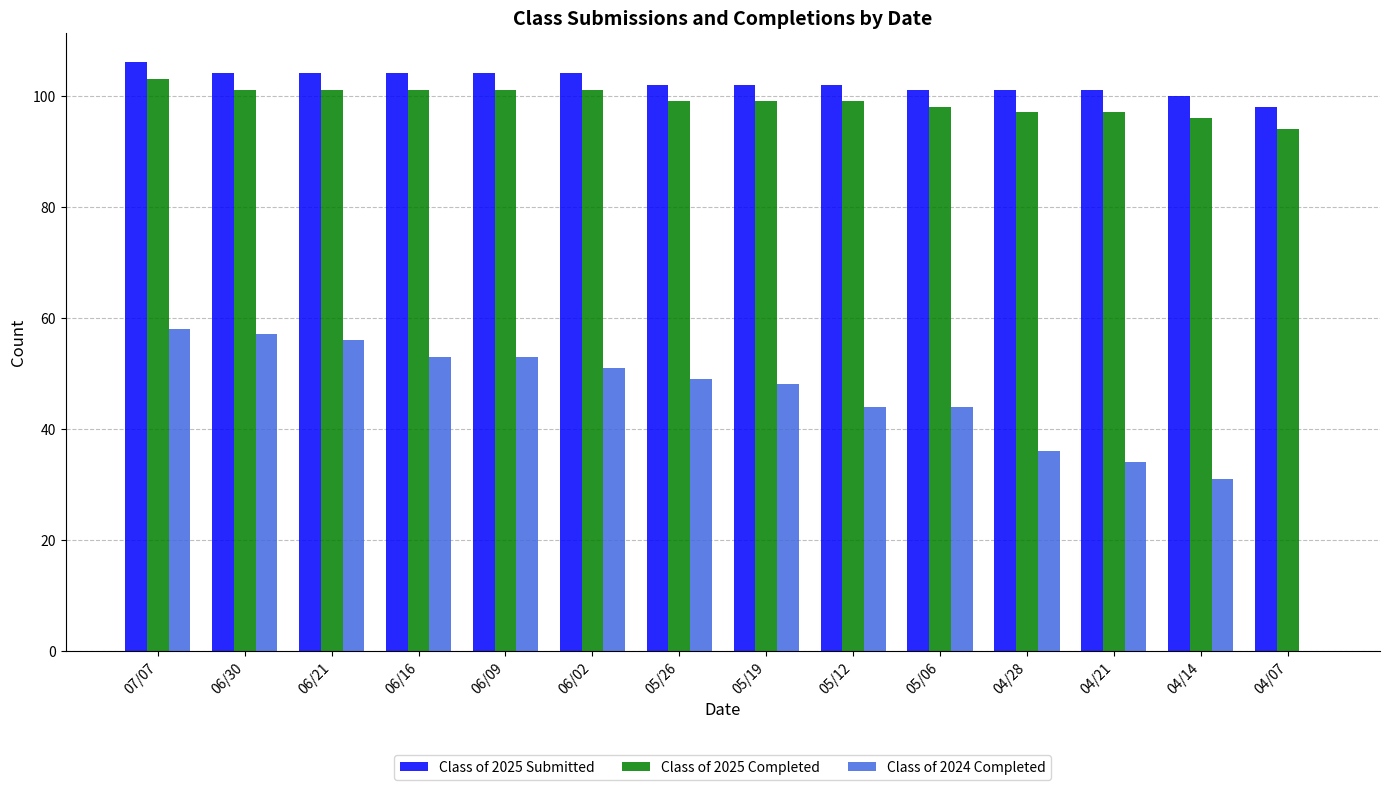

Is it true that Class of 2025 Completed equals 101 at 06/16?

True